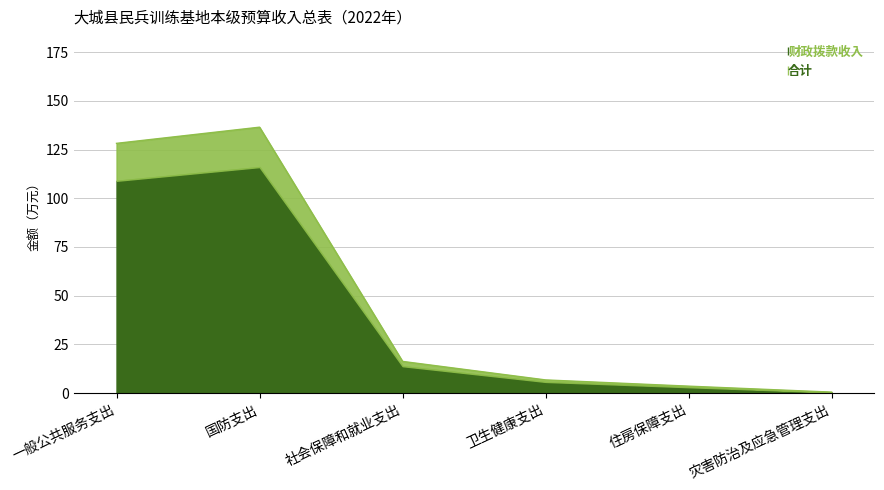

How many values are below 16?

3